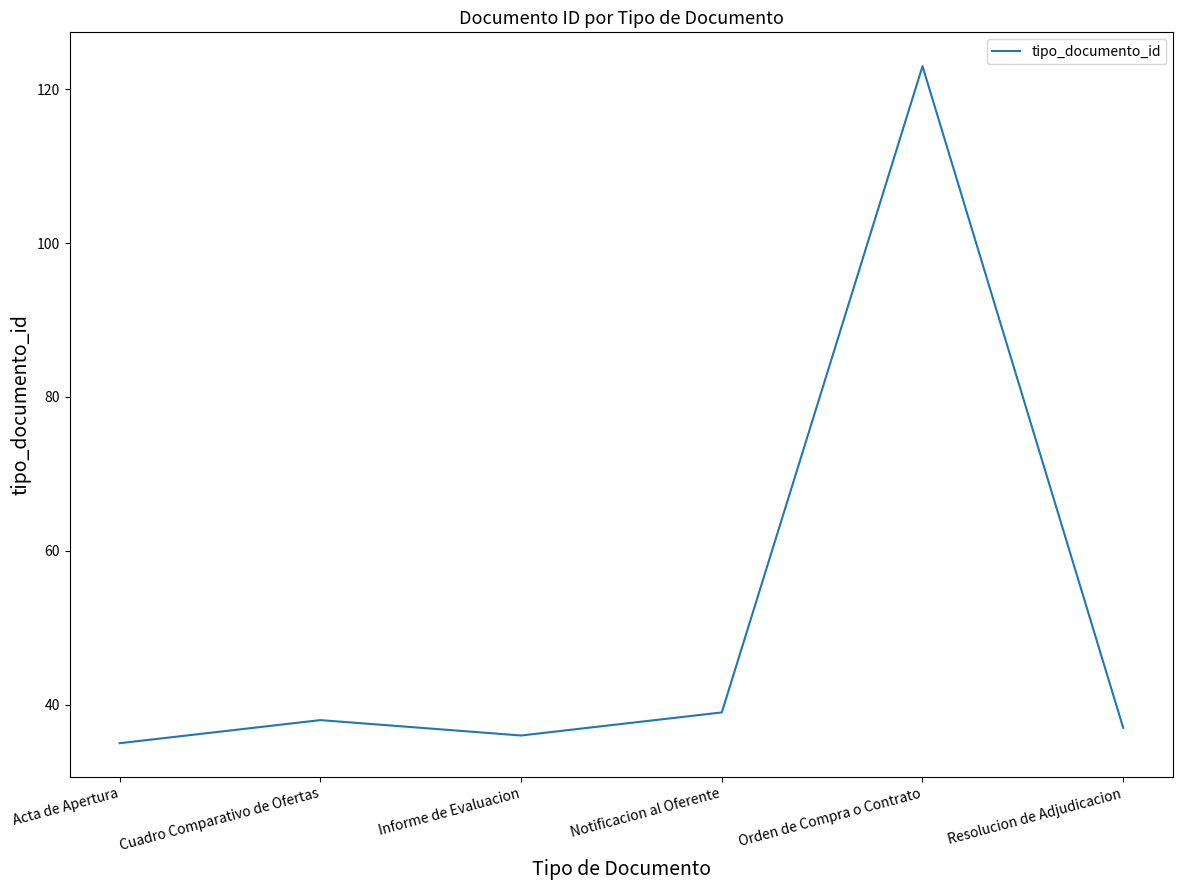

What is the sum of the values at Orden de Compra o Contrato and Resolucion de Adjudicacion?

160